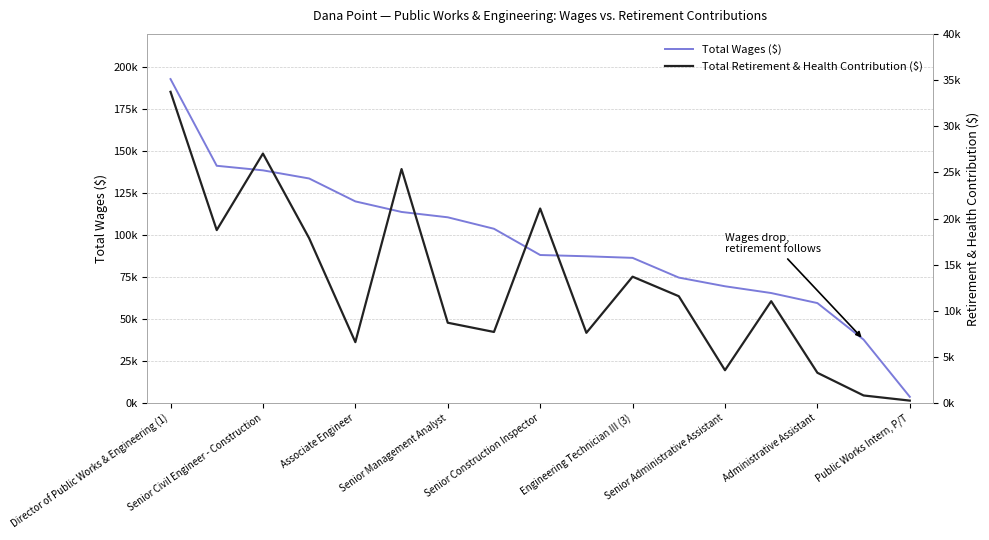

What is the minimum value for Total Retirement & Health Contribution ($)?

288